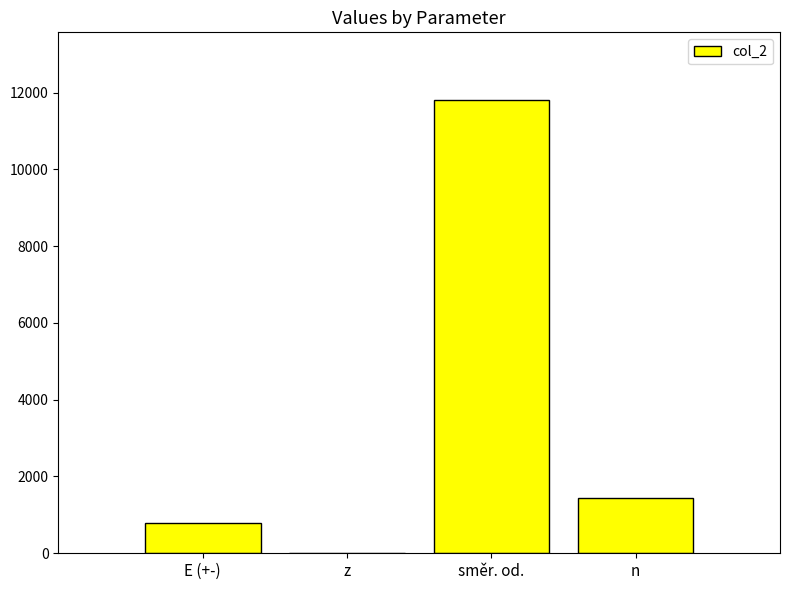

What is the change in value from E (+-) to směr. od.?

+11000.0